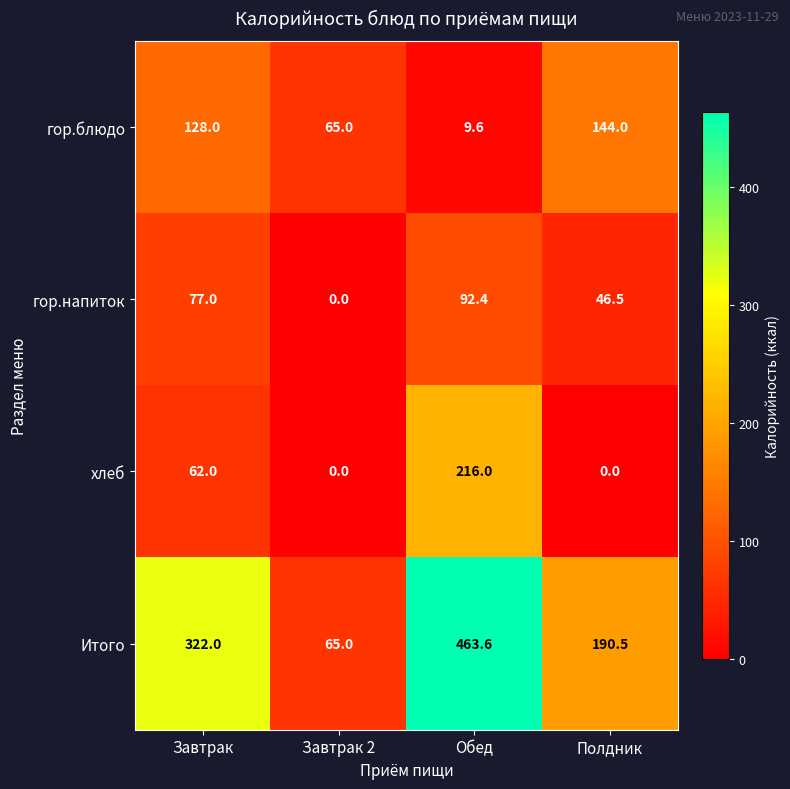

Which series has the largest range (max minus min)?

Итого